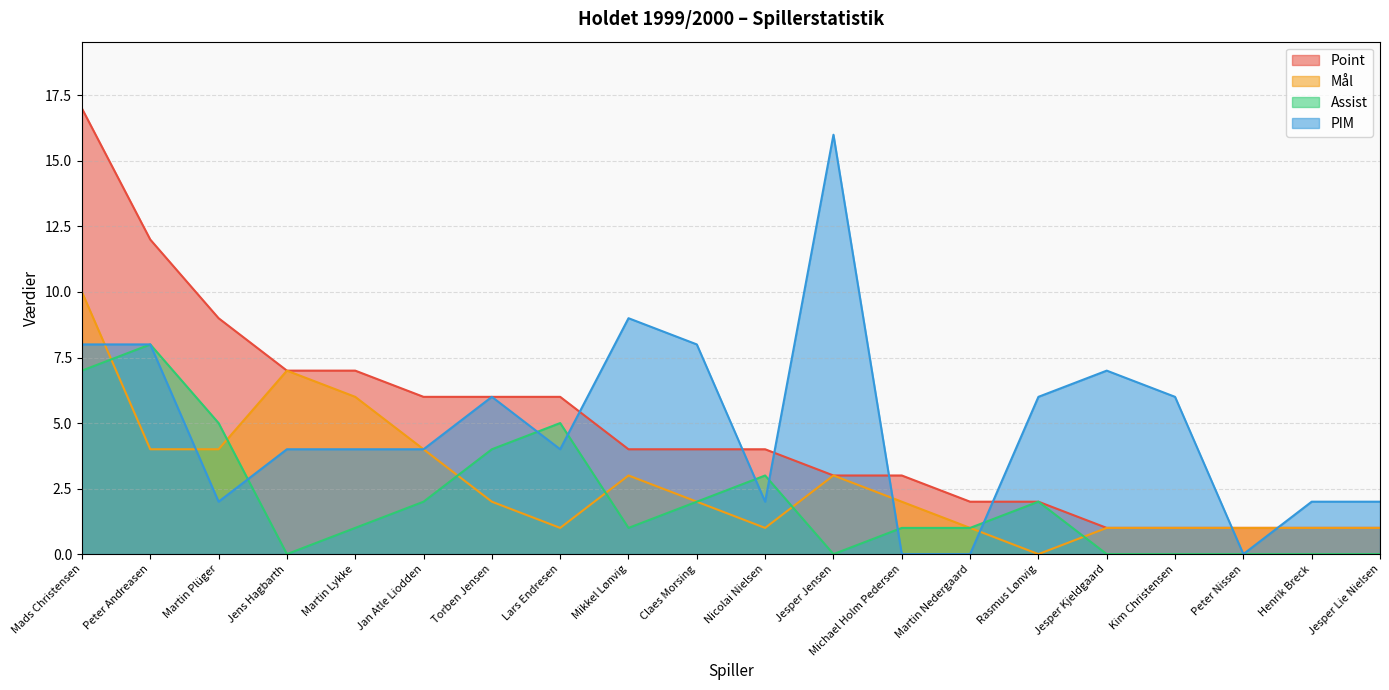

Where is the first local minimum for Mål?

Lars Endresen